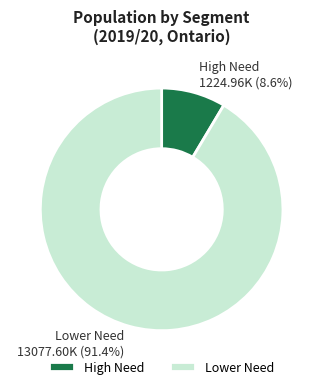

Which slice is the smallest?

High Need